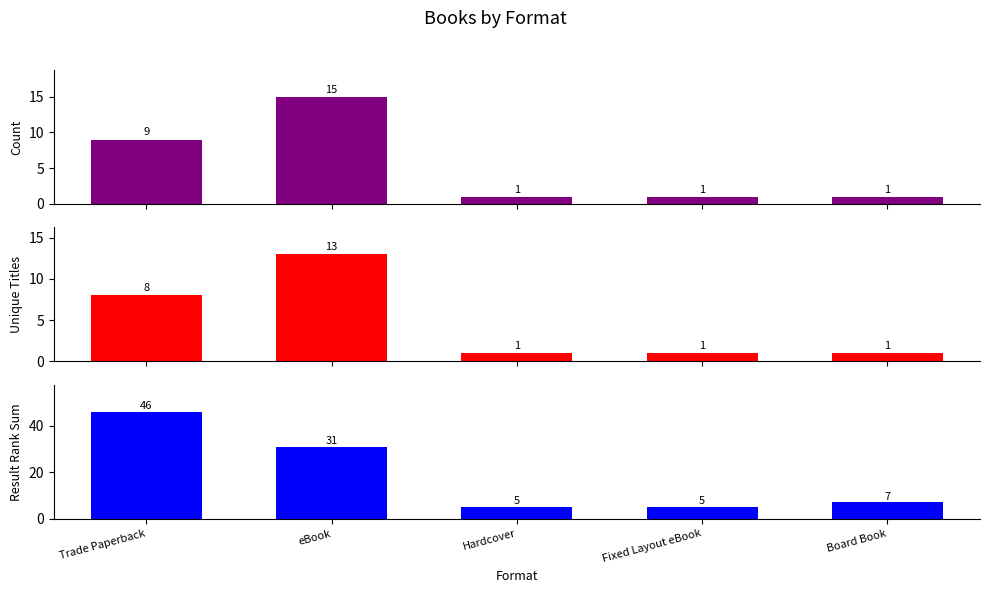

Is it true that Count equals 1 at Fixed Layout eBook?

True